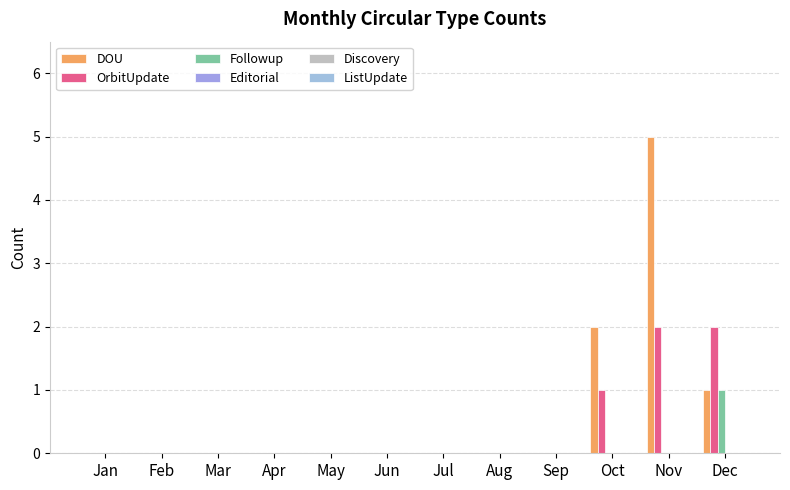

Reading left to right, list all the values displayed in this chart.

DOU: 0	0	0	0	0	0	0	0	0	2	5	1
OrbitUpdate: 0	0	0	0	0	0	0	0	0	1	2	2
Followup: 0	0	0	0	0	0	0	0	0	0	0	1
Editorial: 0	0	0	0	0	0	0	0	0	0	0	0
Discovery: 0	0	0	0	0	0	0	0	0	0	0	0
ListUpdate: 0	0	0	0	0	0	0	0	0	0	0	0